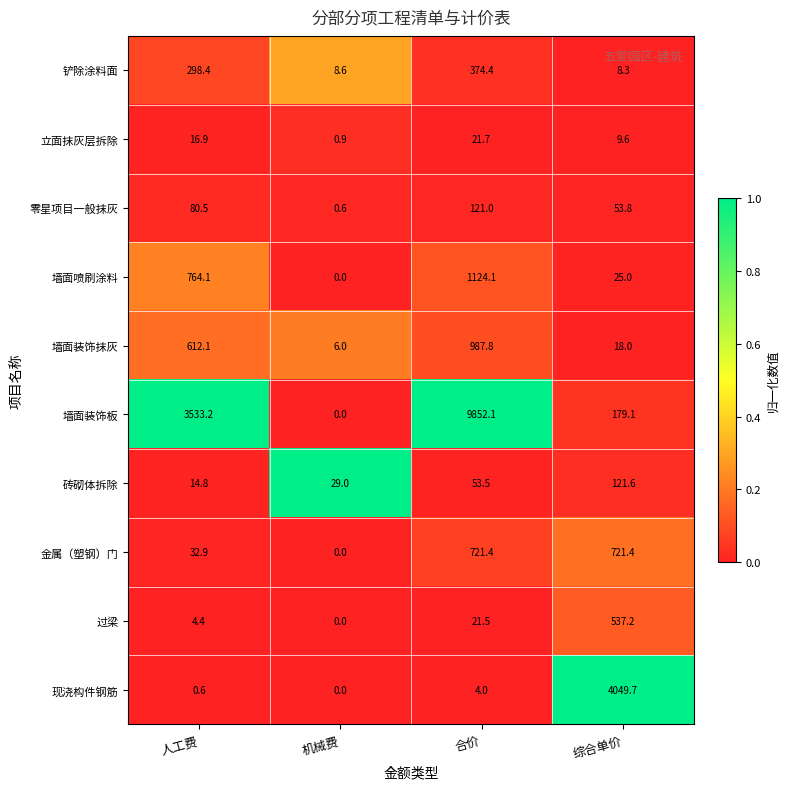

What is the difference between the 砖砌体拆除 values at 合价 and 人工费?

38.7